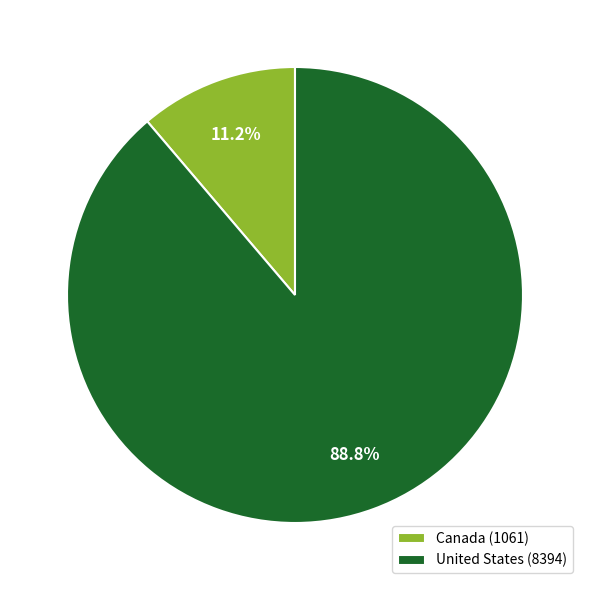

To the nearest percent, what is the combined percentage of United States and Canada?

100%